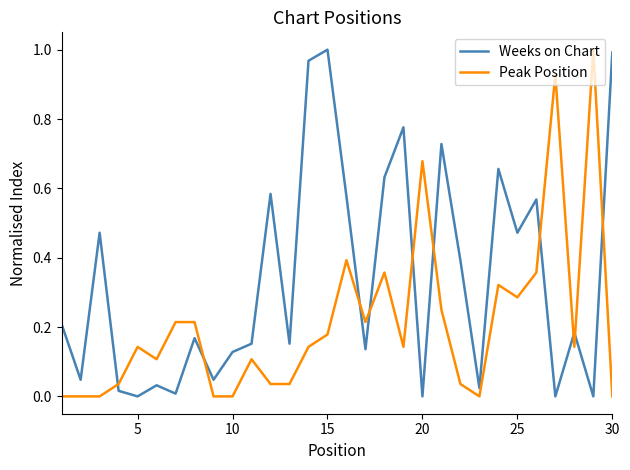

List the series in order of their overall mean, lowest first.

Peak Position, Weeks on Chart